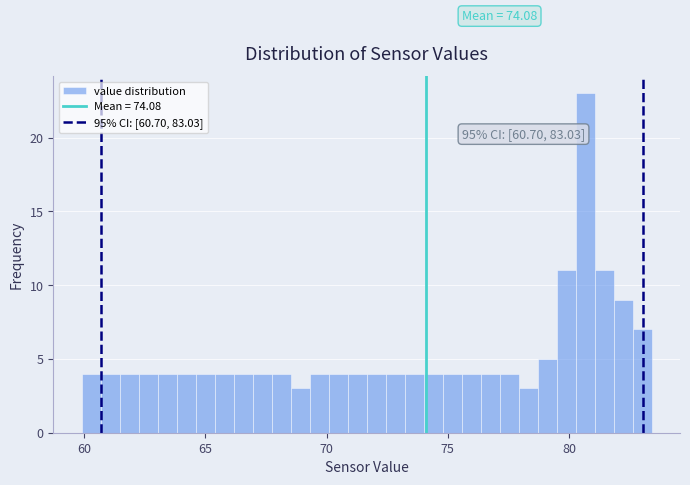

Read against the x-axis, roughly where is the centre of the tallest bar?

80.5